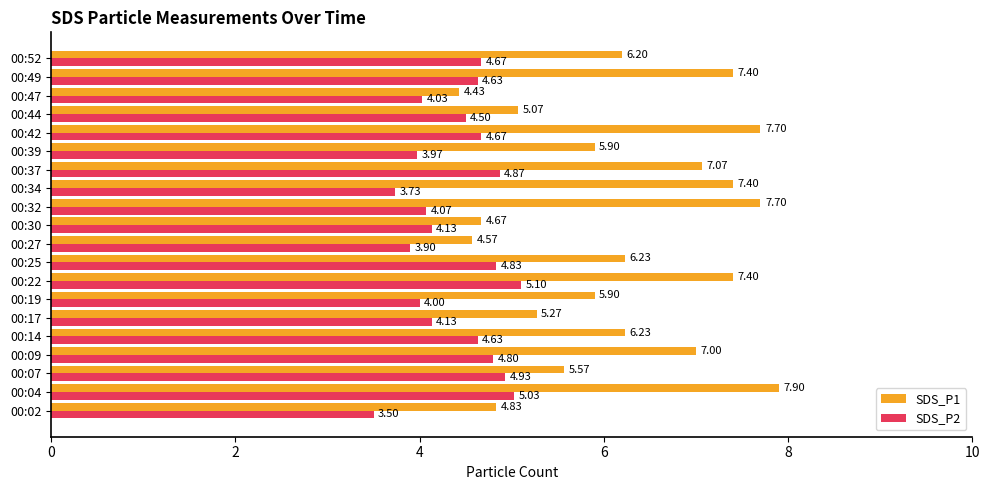

List the series in order of their overall mean, lowest first.

SDS_P2, SDS_P1